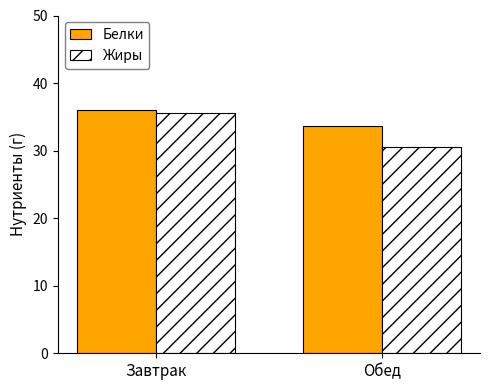

Rank the categories by Белки value from highest to lowest.

Завтрак, Обед